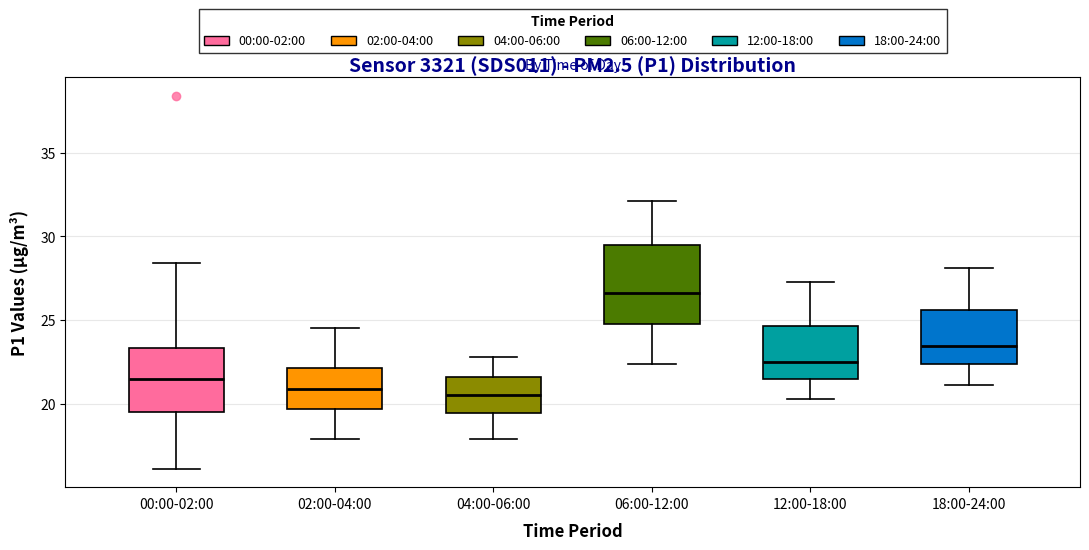

Reading left to right, transcribe this box plot: for each box, give where its median line is, the range the box spans, and where its two whiskers end, as read against the y-axis. The values are not printed on the chart, so give them approximately, as read against the axis.

00:00-02:00: median 21.5, box 19.5 to 23.5, whiskers 16.0 to 28.5
02:00-04:00: median 21.0, box 19.5 to 22.0, whiskers 18.0 to 24.5
04:00-06:00: median 20.5, box 19.5 to 21.5, whiskers 18.0 to 23.0
06:00-12:00: median 26.5, box 25.0 to 29.5, whiskers 22.5 to 32.0
12:00-18:00: median 22.5, box 21.5 to 24.5, whiskers 20.5 to 27.5
18:00-24:00: median 23.5, box 22.5 to 25.5, whiskers 21.0 to 28.0